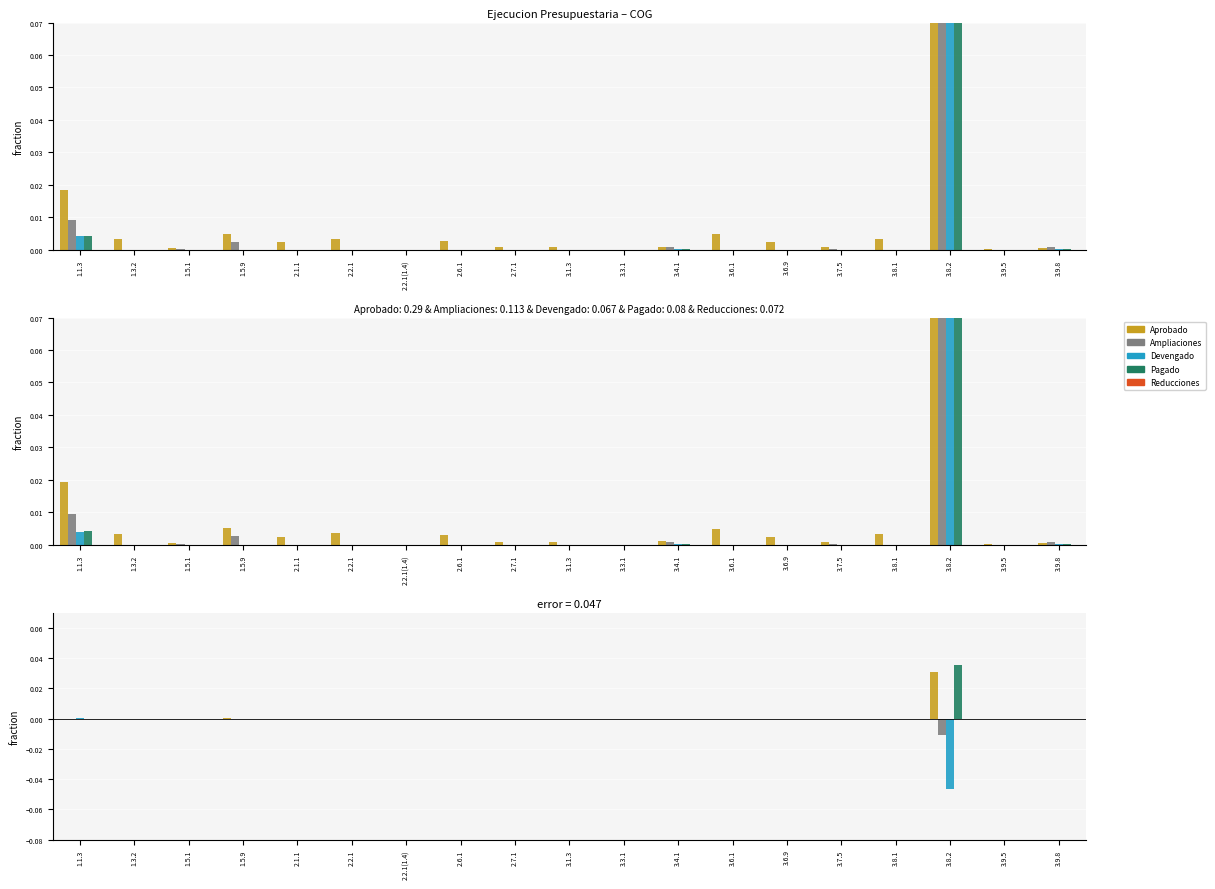

How many positive values does the Pagado series have?

3